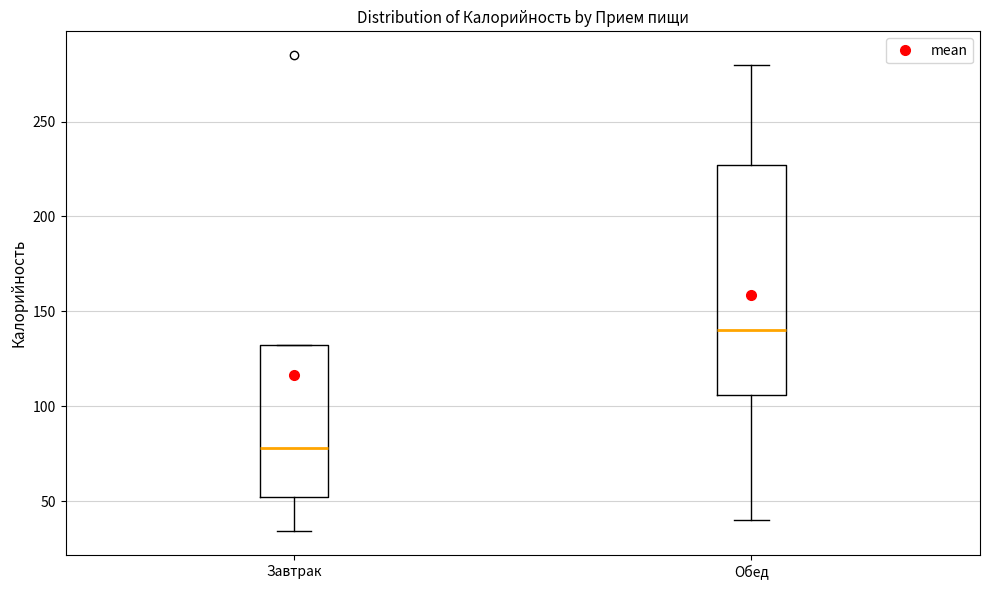

Reading left to right, read every box against the y-axis: the position of its median line, the range the box covers, and the ends of its whiskers. The values are not printed on the chart, so give them approximately, as read against the axis.

Завтрак: median 80, box 50 to 130, whiskers 35 to 130
Обед: median 140, box 105 to 225, whiskers 40 to 280